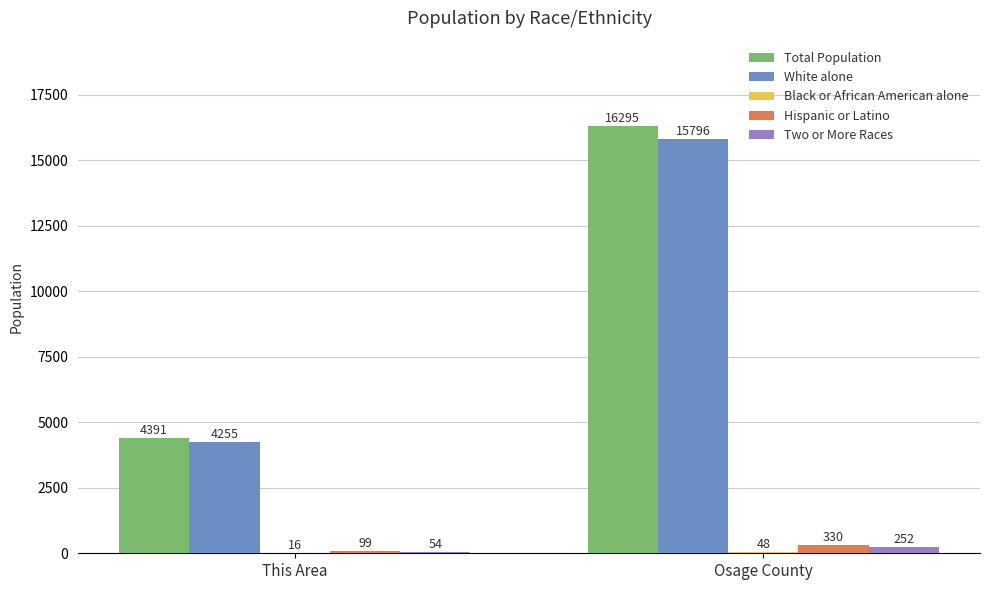

Which series has the largest range (max minus min)?

Total Population